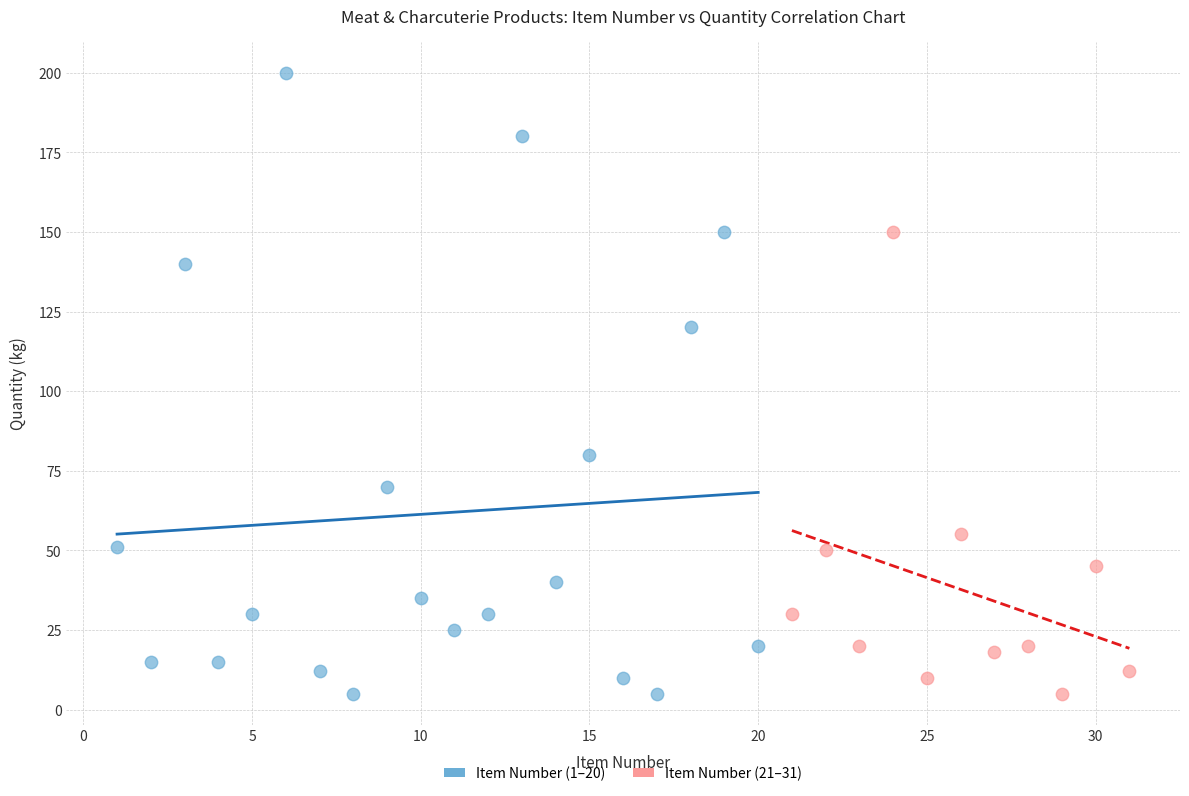

Which series has the largest Y range (max minus min)?

Item Number (1–20)